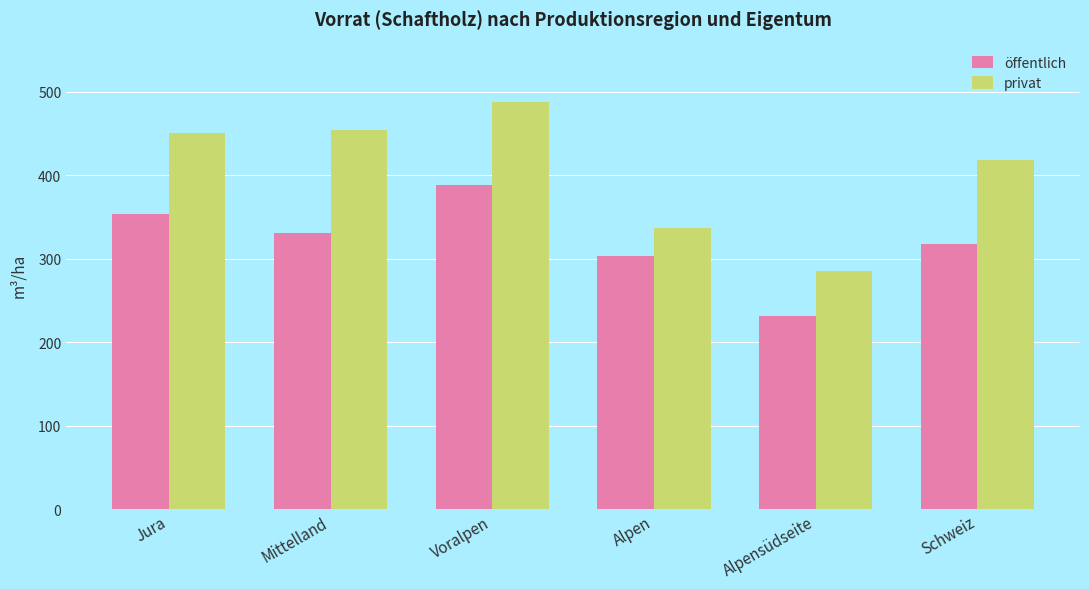

Between Mittelland and Alpen, which series saw the biggest shift?

privat